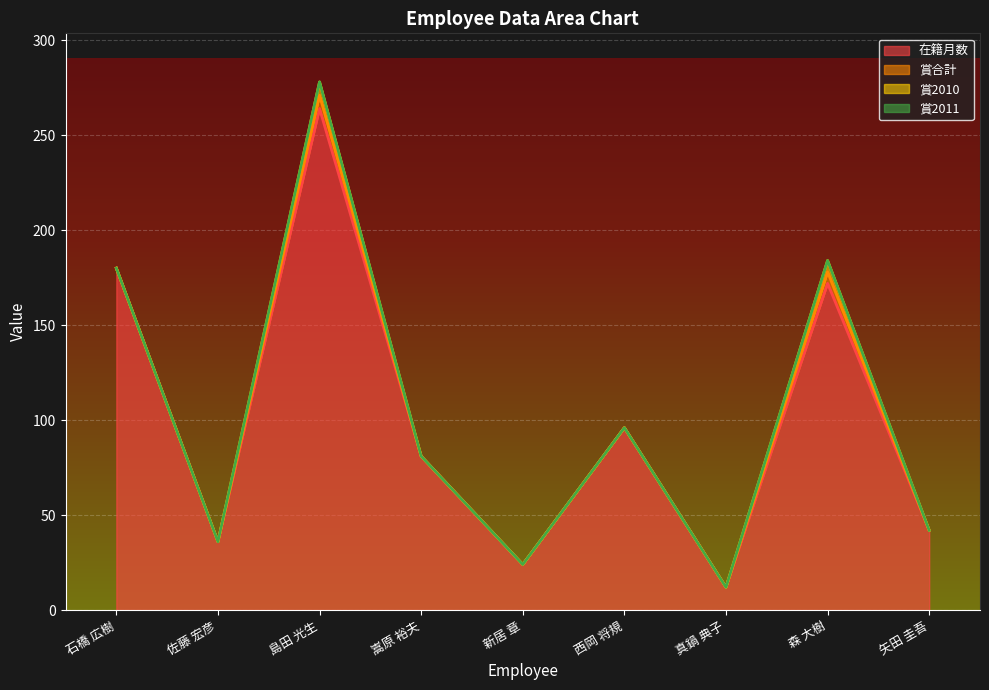

How many data points does each series have?

9